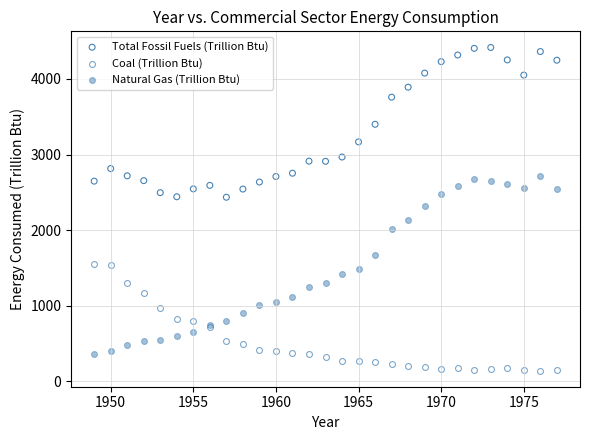

Which series reaches the minimum Y coordinate?

Coal (Trillion Btu)